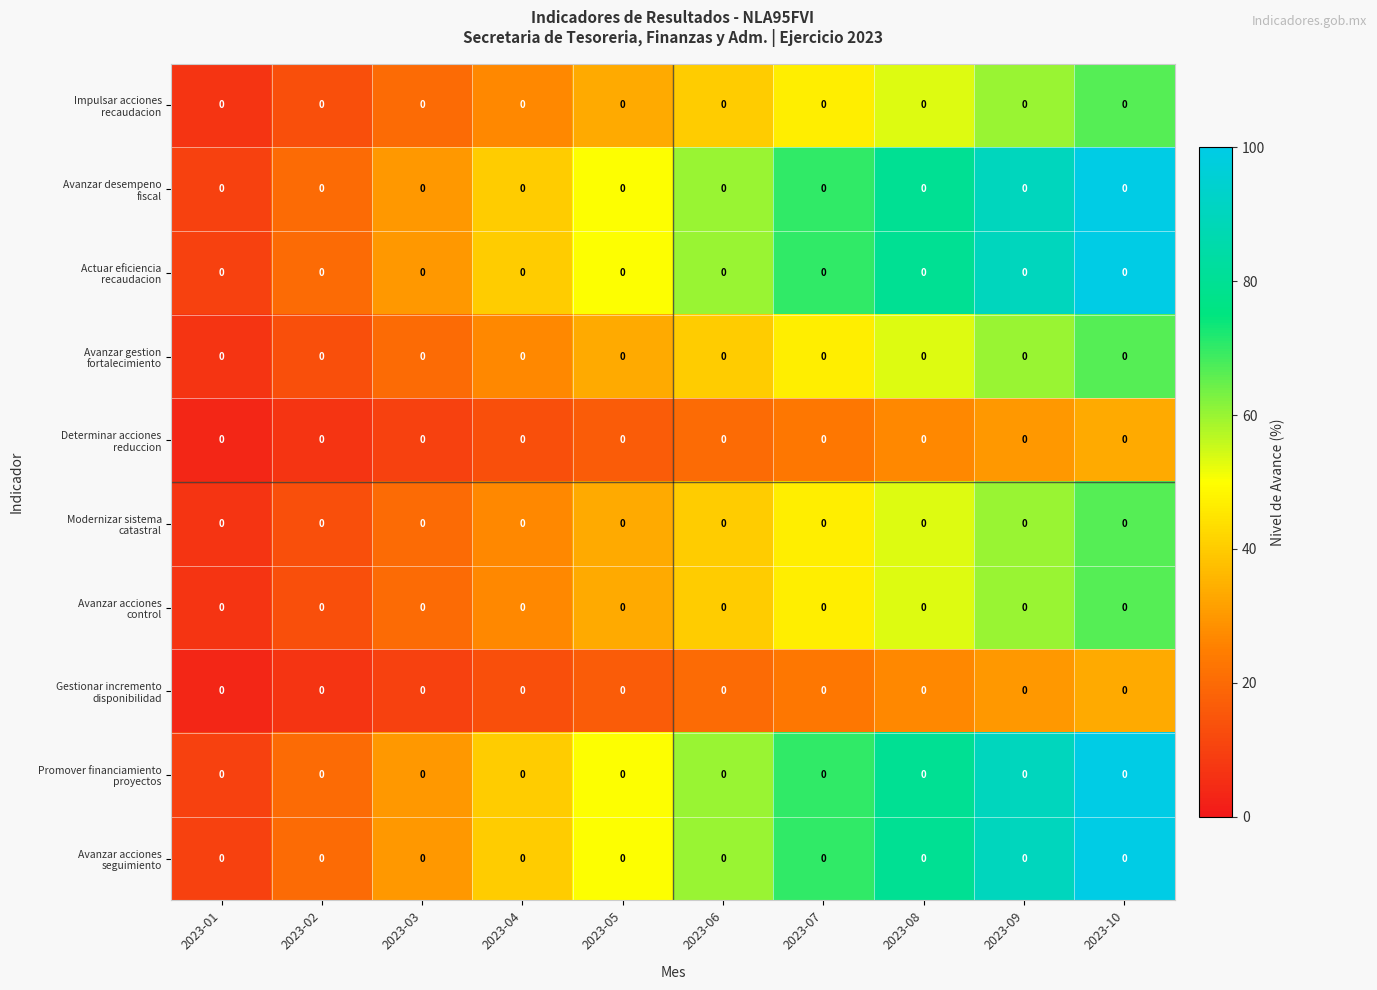

Rank the series by their maximum value, from lowest to highest.

Determinar acciones reduccion, Gestionar incremento disponibilidad, Impulsar acciones recaudacion, Avanzar gestion fortalecimiento, Modernizar sistema catastral, Avanzar acciones control, Avanzar desempeno fiscal, Actuar eficiencia recaudacion, Promover financiamiento proyectos, Avanzar acciones seguimiento